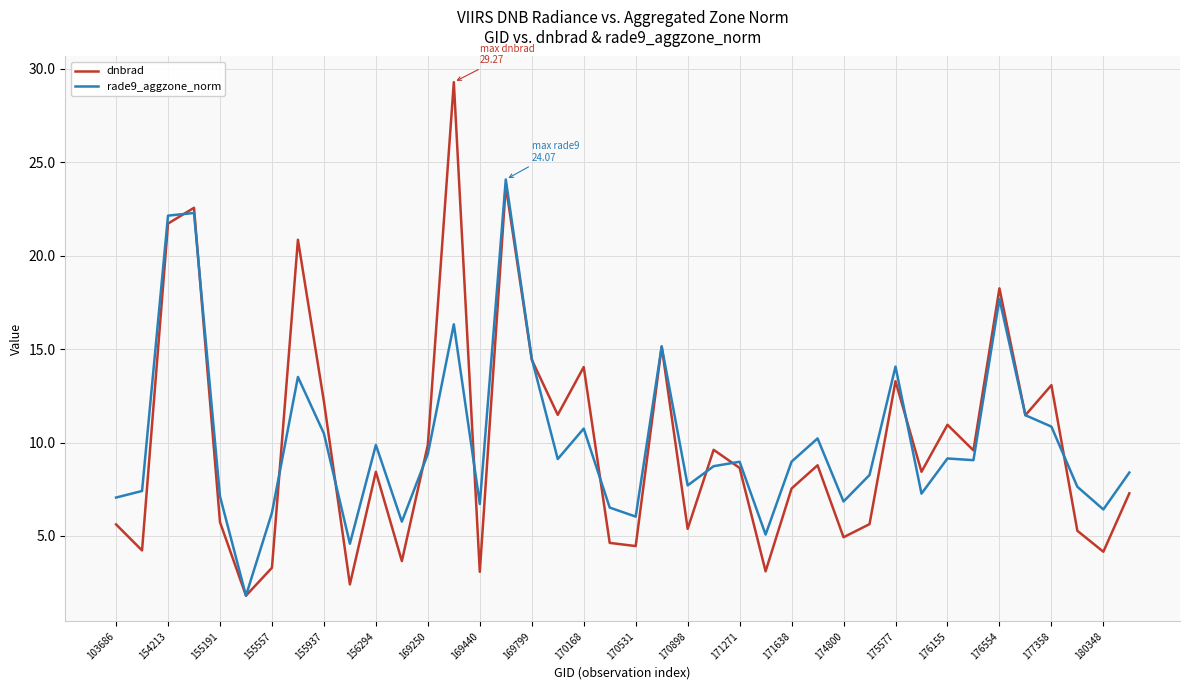

What is the greatest value displayed?

29.3